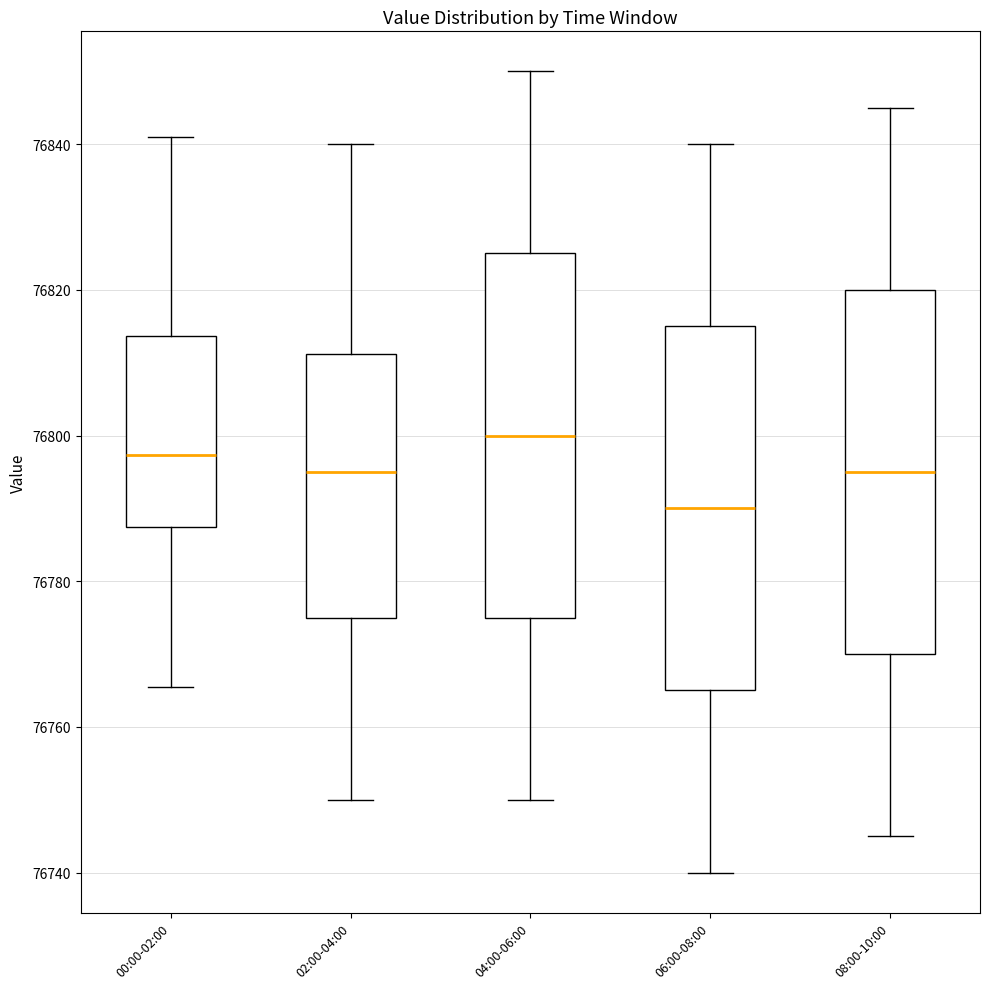

Reading left to right, transcribe this box plot: for each box, give where its median line is, the range the box spans, and where its two whiskers end, as read against the y-axis. The values are not printed on the chart, so give them approximately, as read against the axis.

00:00-02:00: median 76798, box 76788 to 76814, whiskers 76766 to 76842
02:00-04:00: median 76796, box 76776 to 76812, whiskers 76750 to 76840
04:00-06:00: median 76800, box 76776 to 76826, whiskers 76750 to 76850
06:00-08:00: median 76790, box 76766 to 76816, whiskers 76740 to 76840
08:00-10:00: median 76796, box 76770 to 76820, whiskers 76746 to 76846